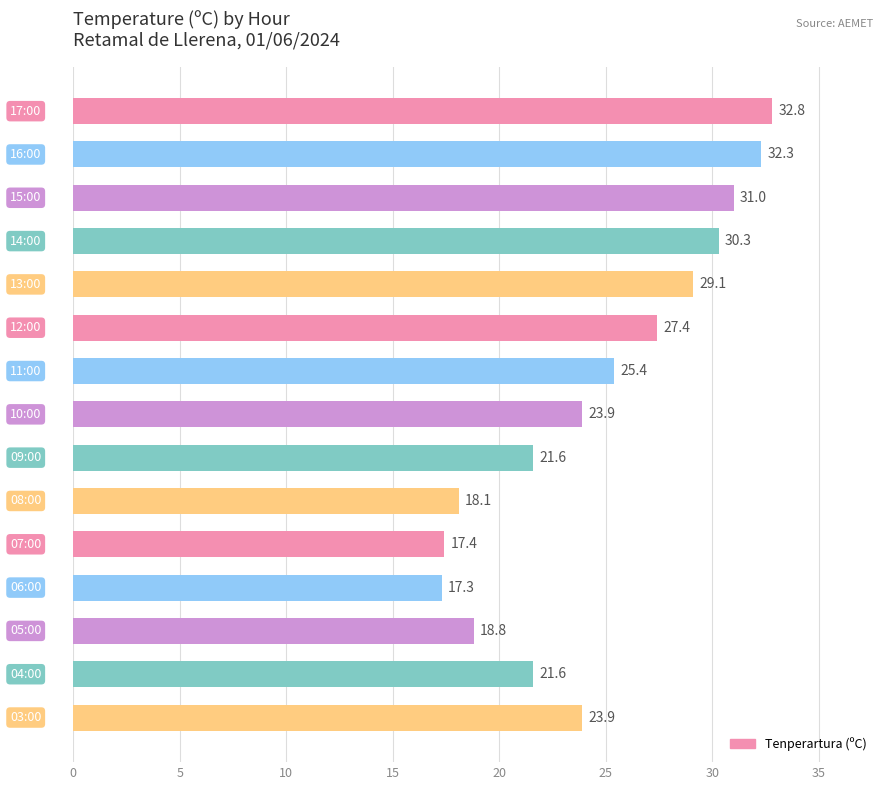

What is the value of the 10th bar from the top?

18.1